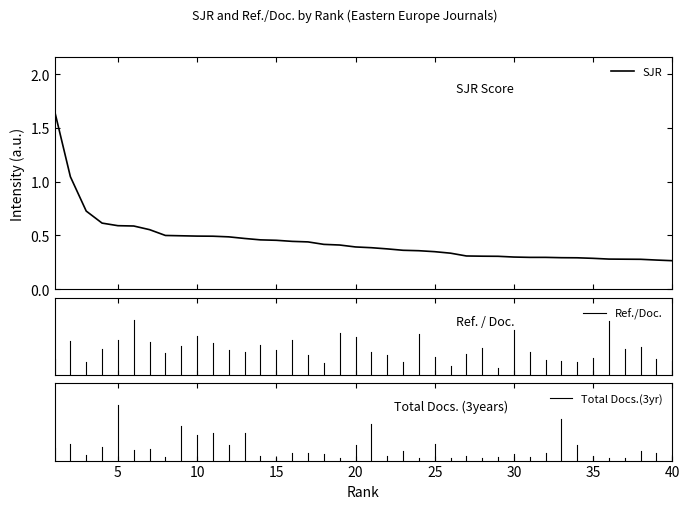

What is the difference between the maximum and minimum values?

1.4